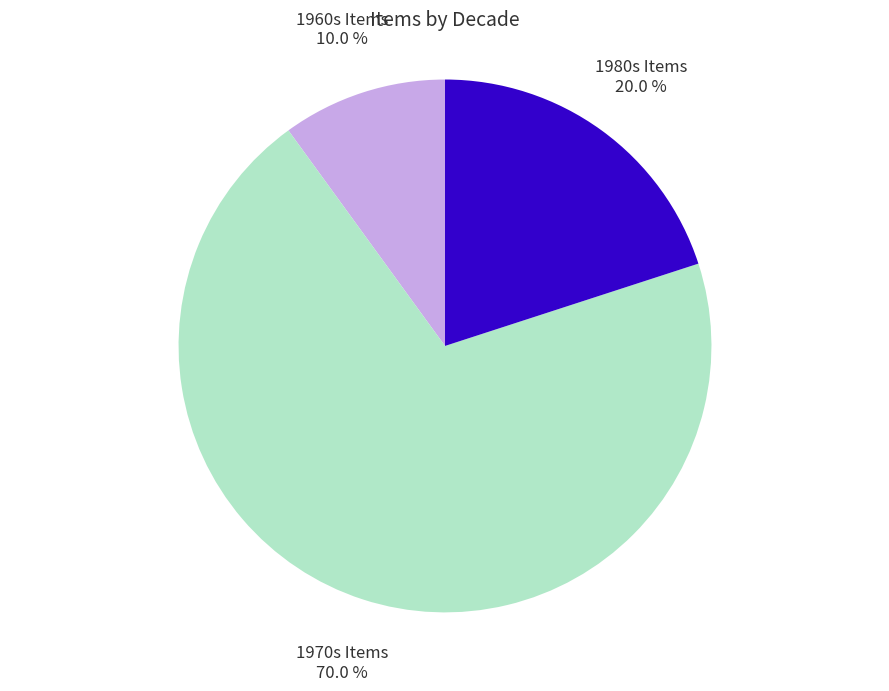

To the nearest percent, what is the average slice percentage?

33%